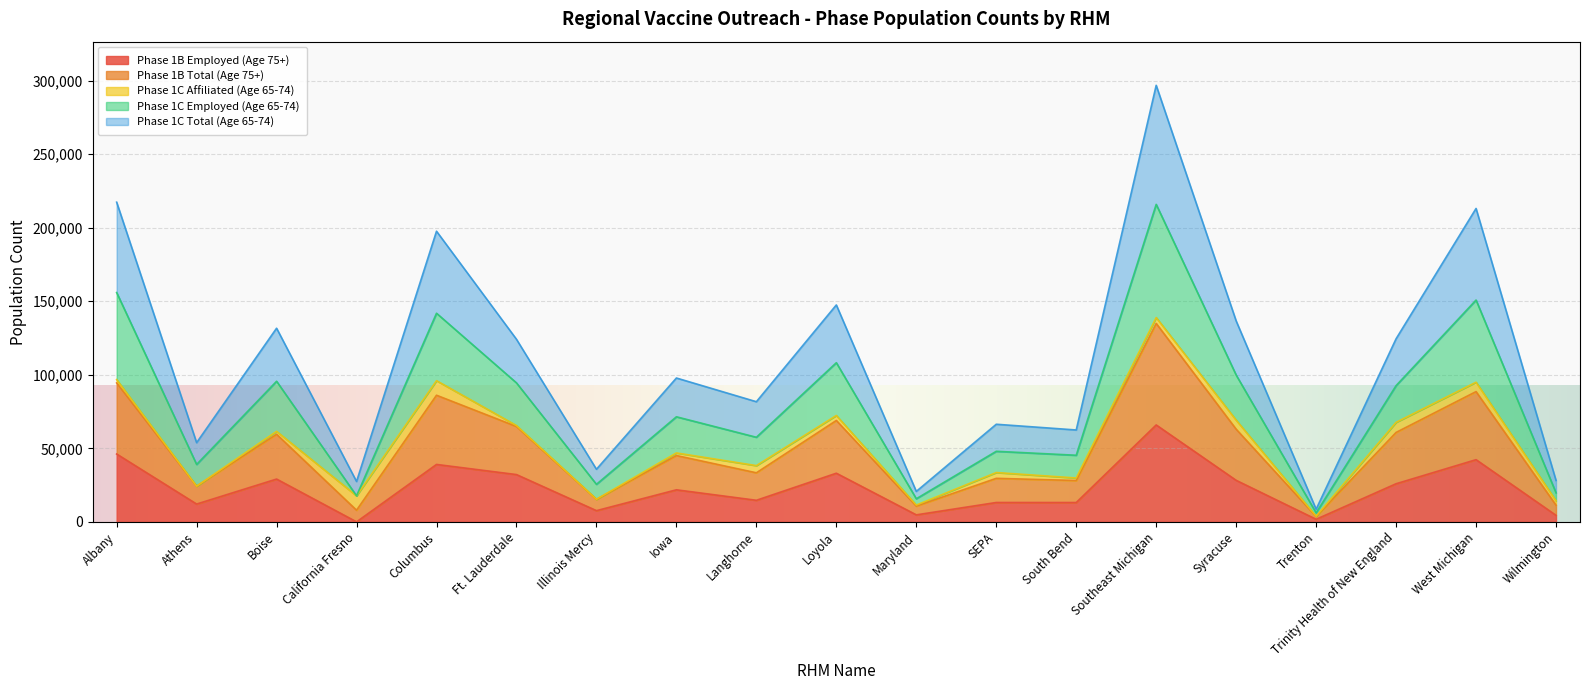

At which category is the sum across all series the highest?

Southeast Michigan